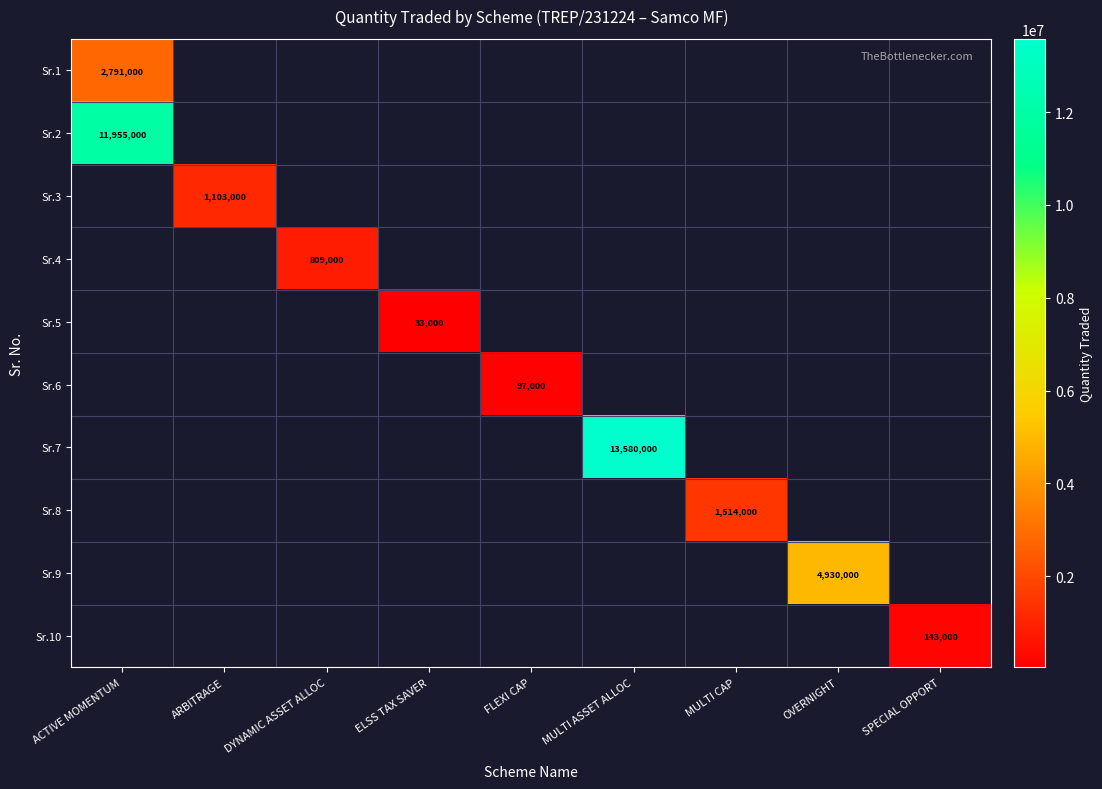

Is it true that Sr.7 equals 9455440 at MULTI ASSET ALLOC?

False